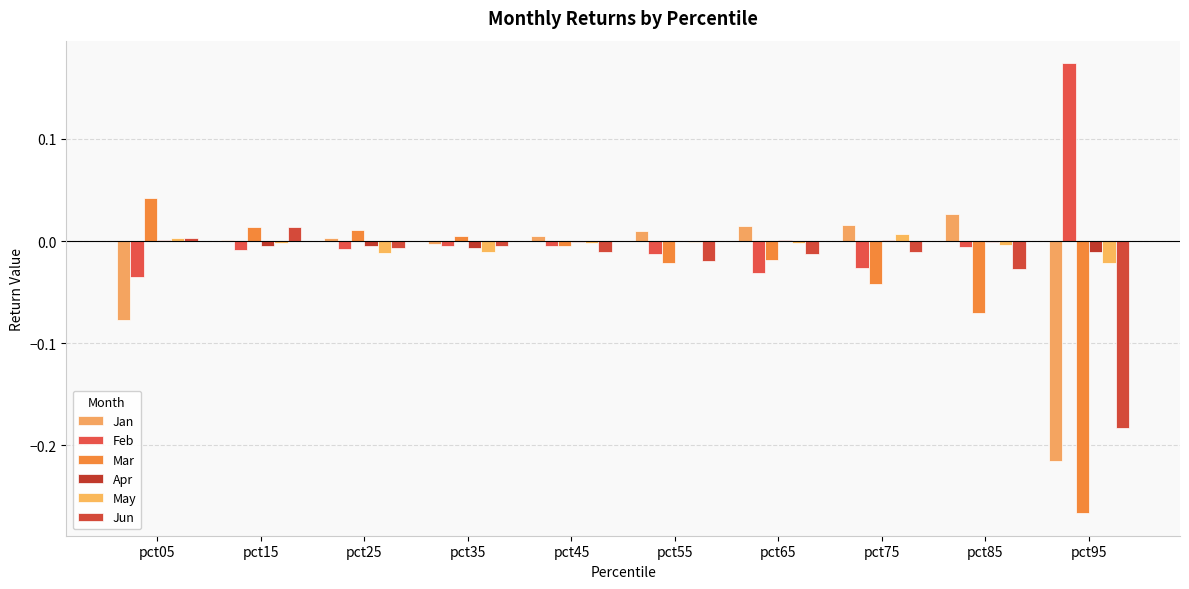

How many groups of bars are there?

10